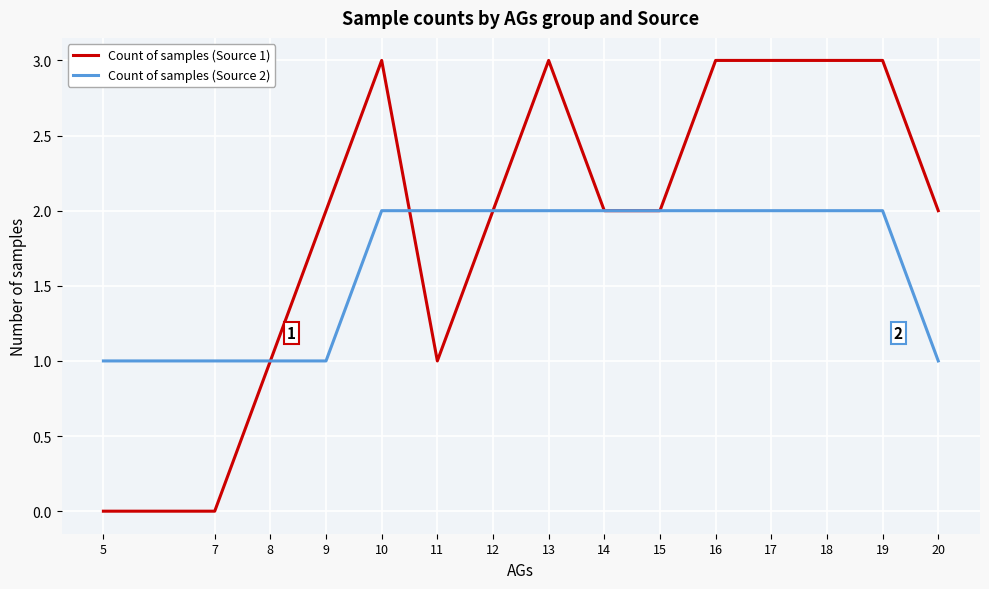

What are all the series names shown in the legend?

Count of samples (Source 1), Count of samples (Source 2)